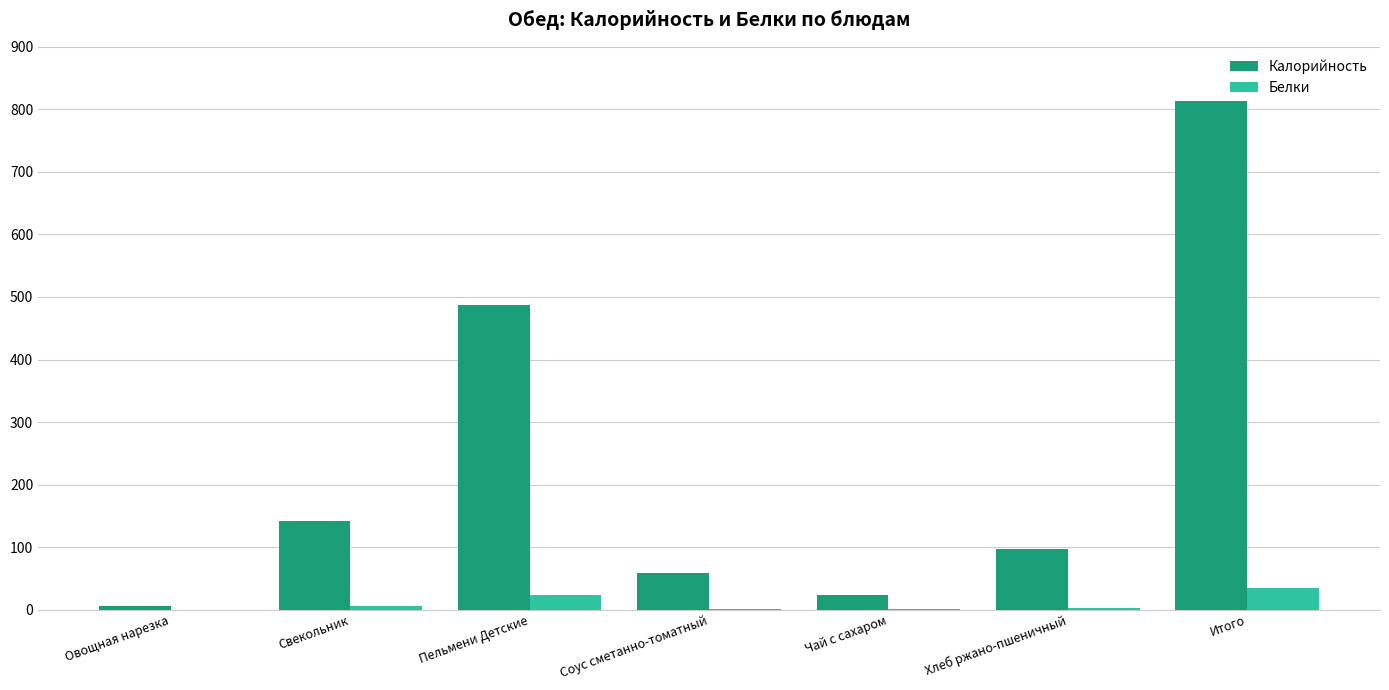

What is the greatest value displayed?

814.1